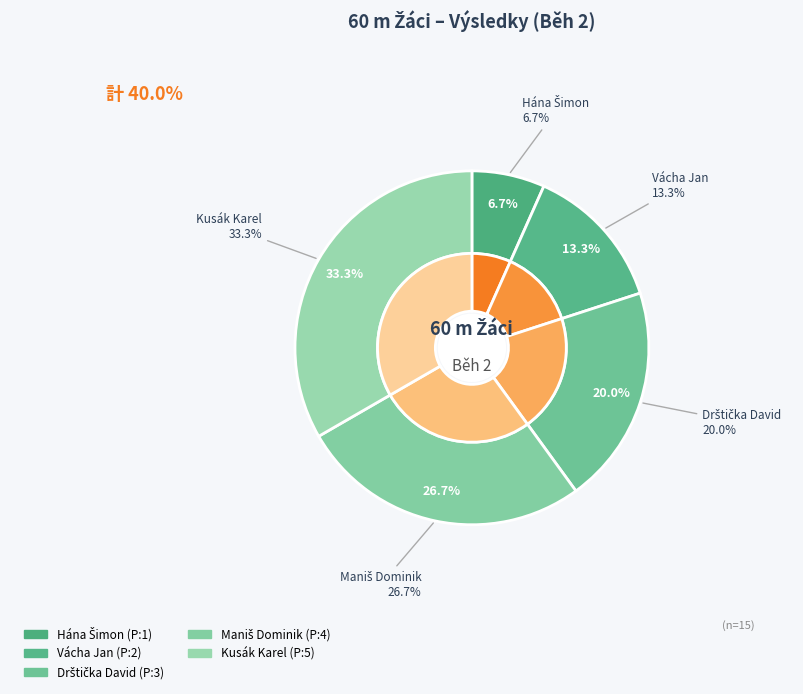

What percentage do Hána Šimon and Maniš Dominik together represent?

33.3%